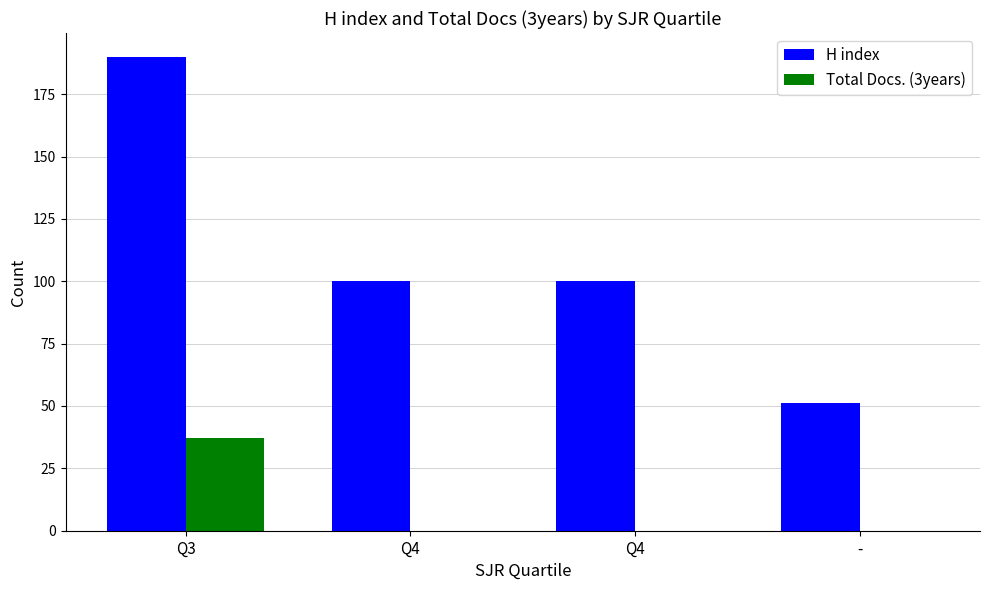

Which label corresponds to the largest value in the chart?

Q3